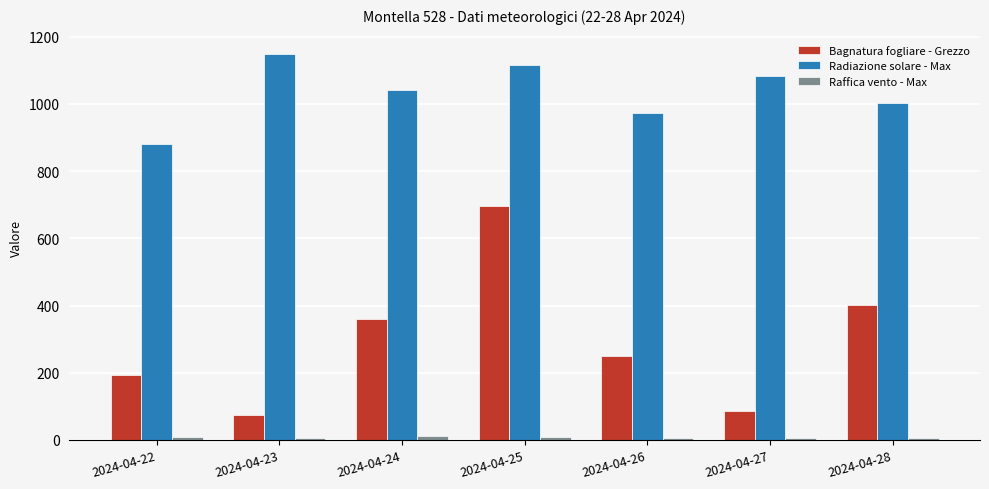

What is the difference between the maximum and minimum values in the Radiazione solare - Max series?

267.7